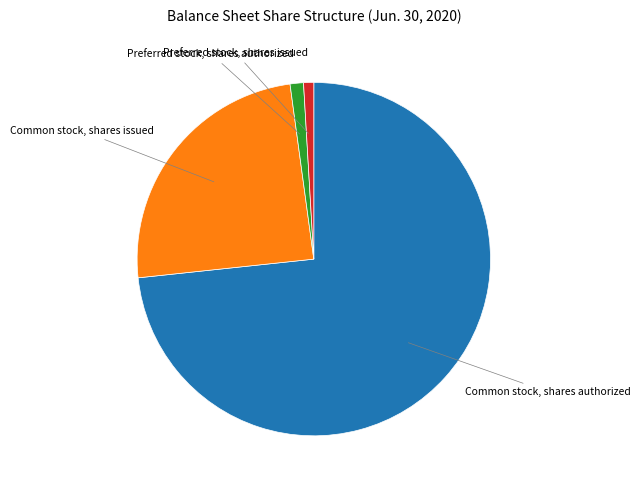

Is it true that Preferred stock, shares authorized is 1% of the pie?

True